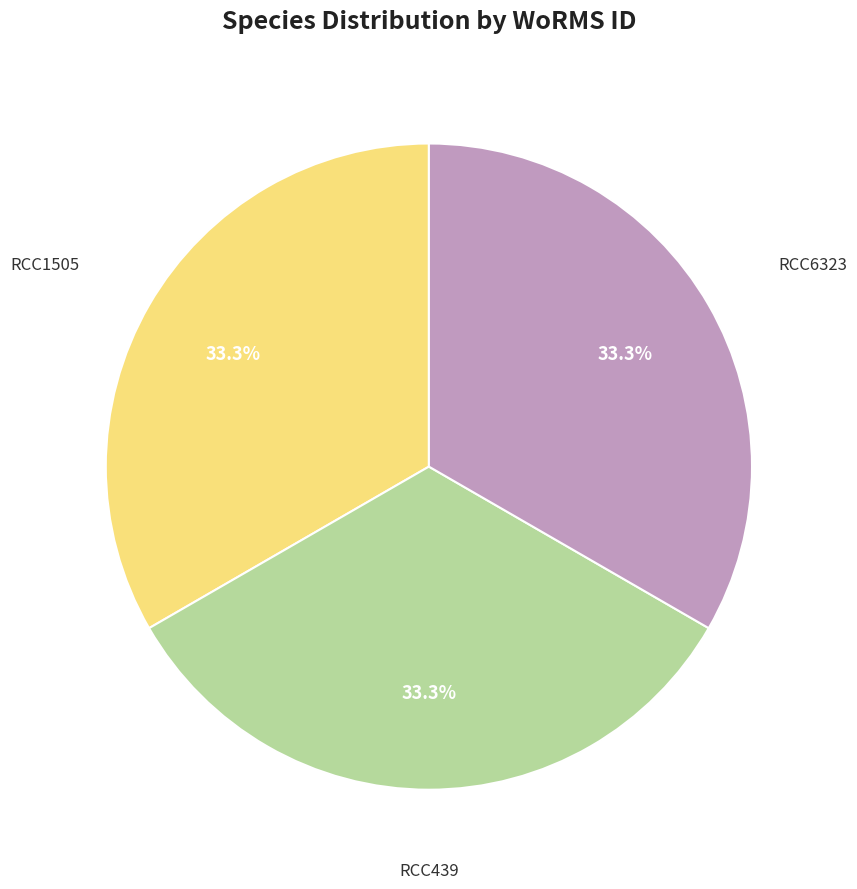

Does any single category account for the majority?

No